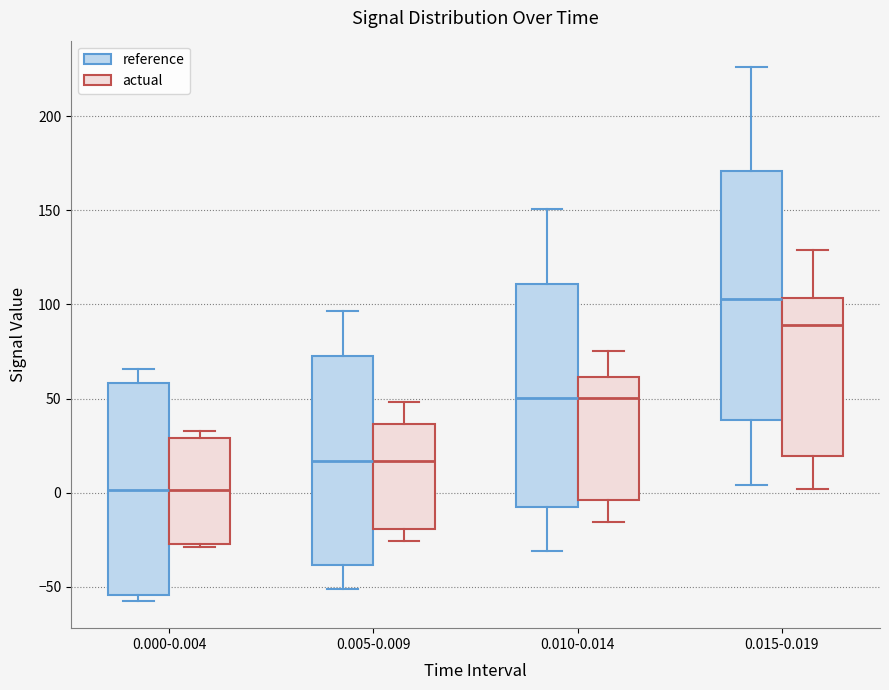

Reading left to right, transcribe this box plot: for each box, give where its median line is, the range the box spans, and where its two whiskers end, as read against the y-axis. The values are not printed on the chart, so give them approximately, as read against the axis.

0.000-0.004 (reference): median 0, box -55 to 60, whiskers -60 to 65
0.000-0.004 (actual): median 0, box -25 to 30, whiskers -30 to 35
0.005-0.009 (reference): median 15, box -40 to 75, whiskers -50 to 95
0.005-0.009 (actual): median 15, box -20 to 35, whiskers -25 to 50
0.010-0.014 (reference): median 50, box -10 to 110, whiskers -30 to 150
0.010-0.014 (actual): median 50, box -5 to 60, whiskers -15 to 75
0.015-0.019 (reference): median 105, box 40 to 170, whiskers 5 to 225
0.015-0.019 (actual): median 90, box 20 to 105, whiskers 0 to 130